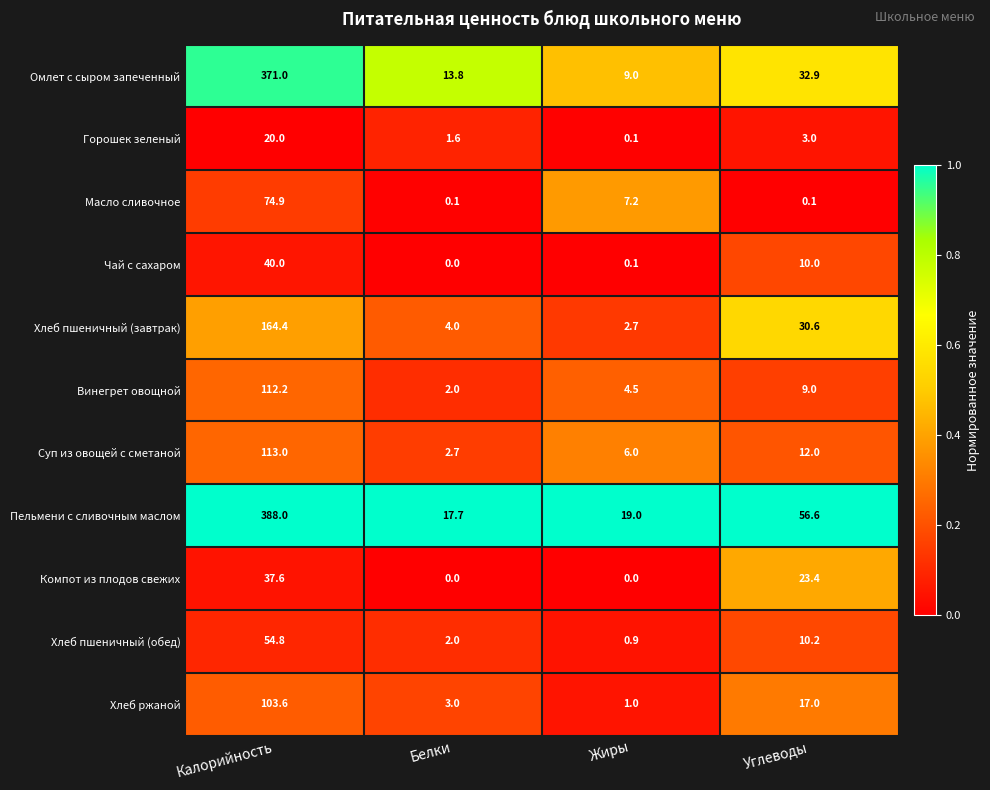

What is the total value across all series at Жиры?

50.5